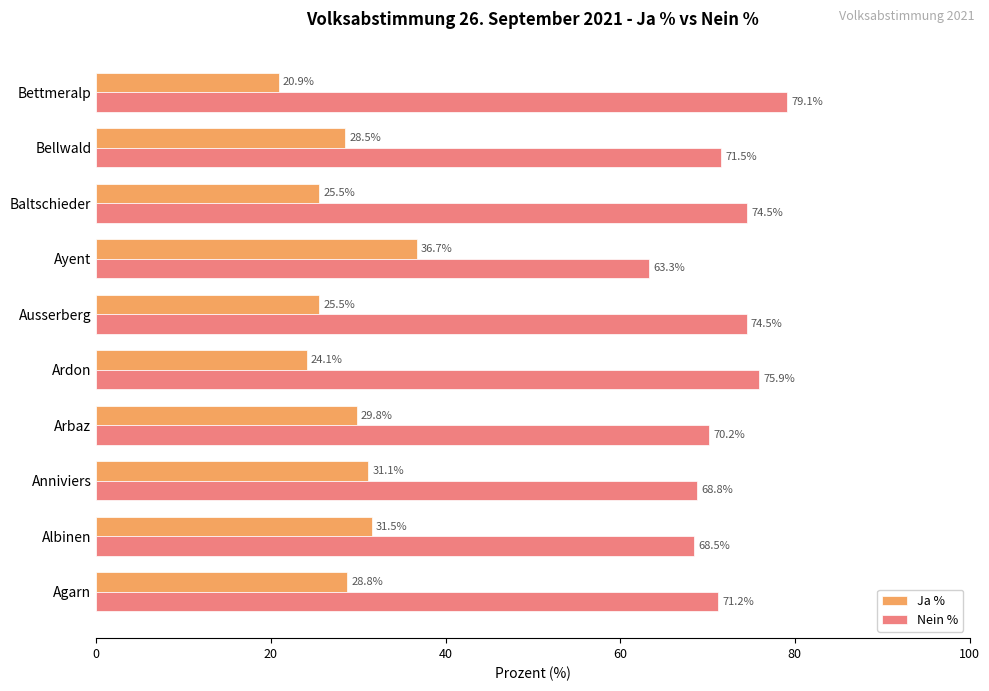

The Nein % series shows 35.0 at Baltschieder. True or false?

False